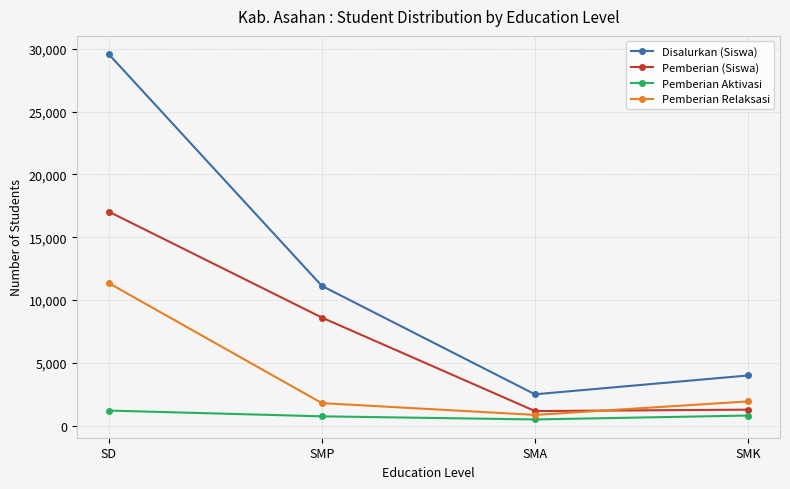

How many lines are shown in the chart?

4